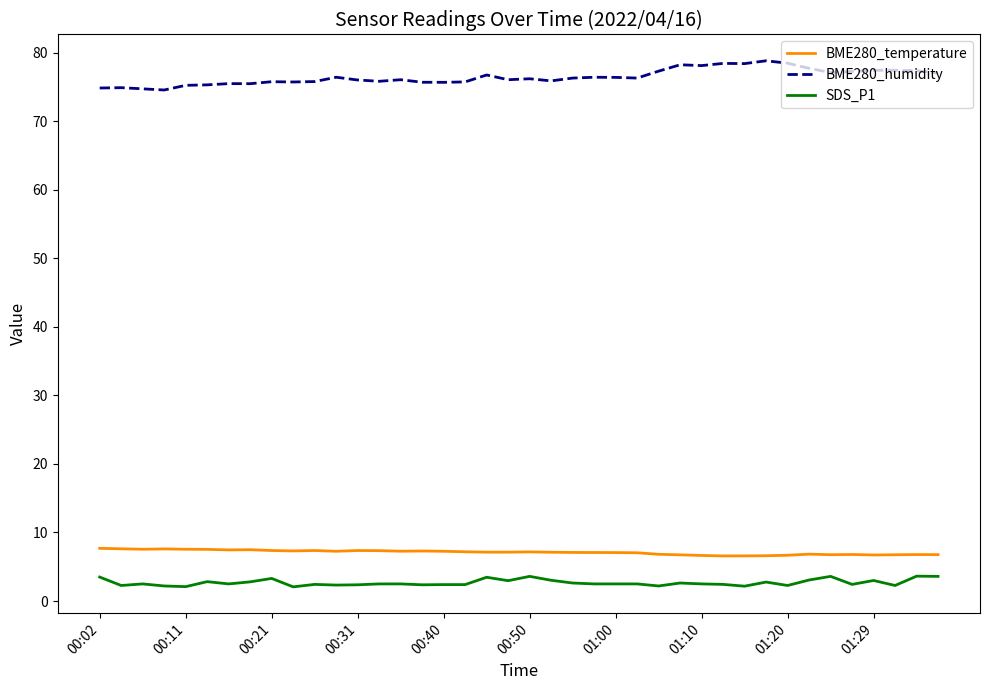

Which series has the widest spread of values?

BME280_humidity